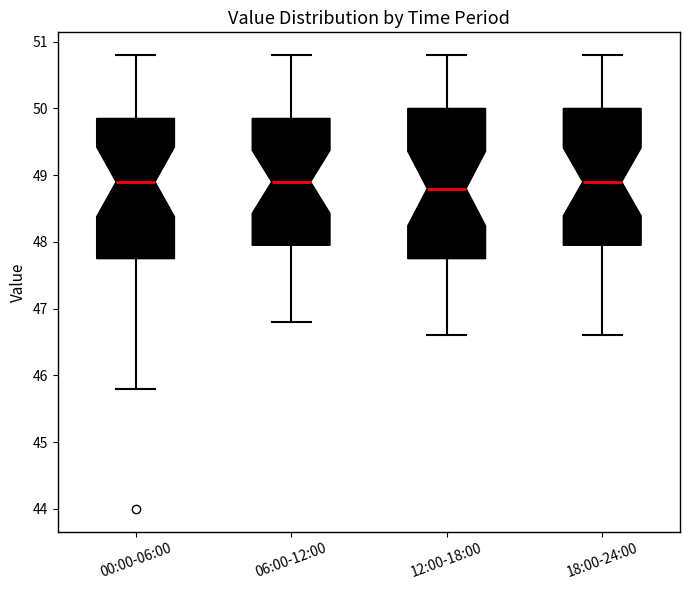

Comparing the boxes themselves (not the whiskers), which one is the tallest?

12:00-18:00